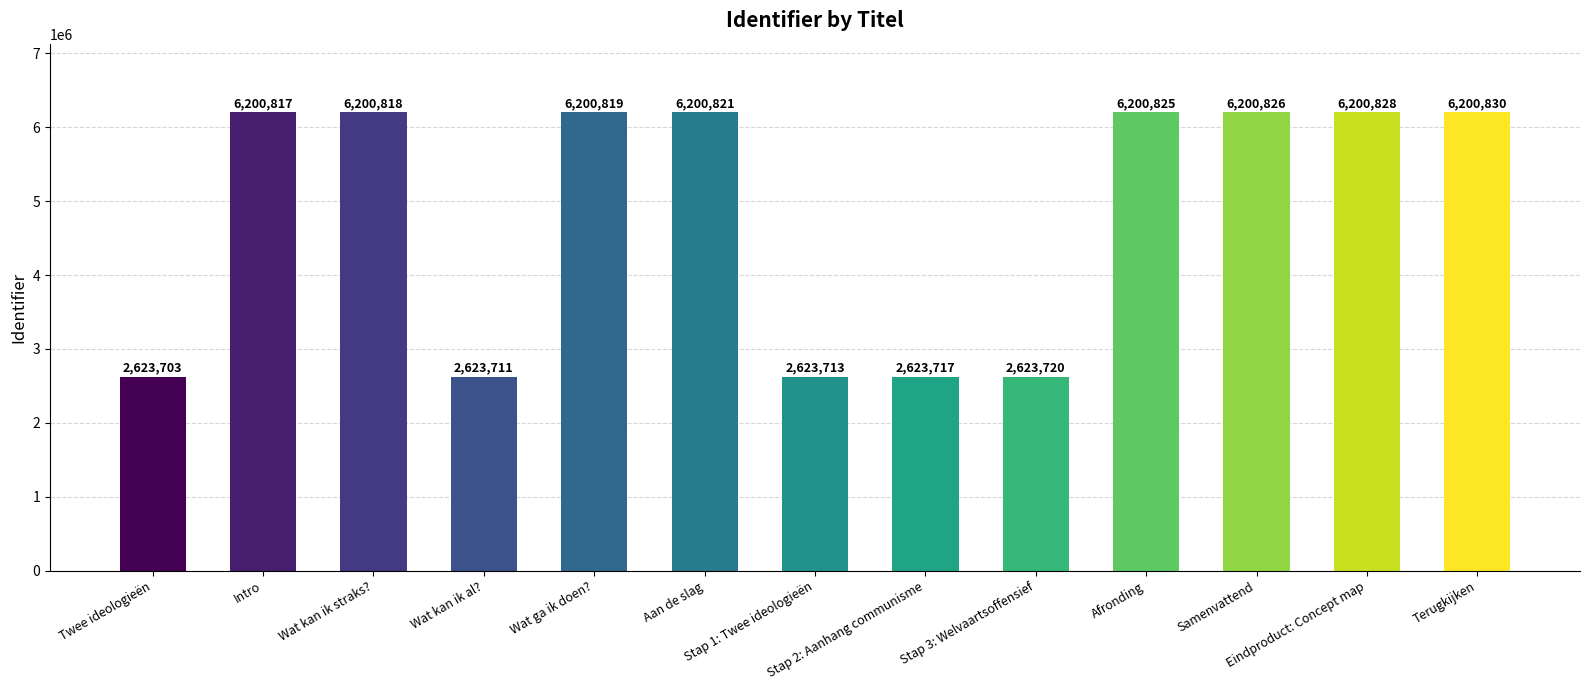

What is the label of the 1st bar from the left?

Twee ideologieën